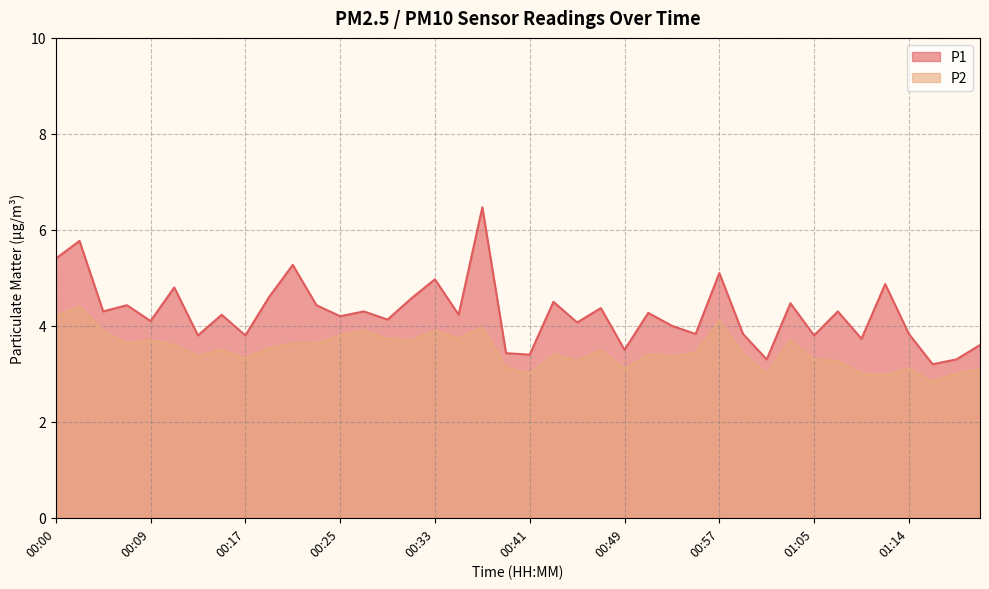

True or false: P1 and P2 intersect in this chart.

False